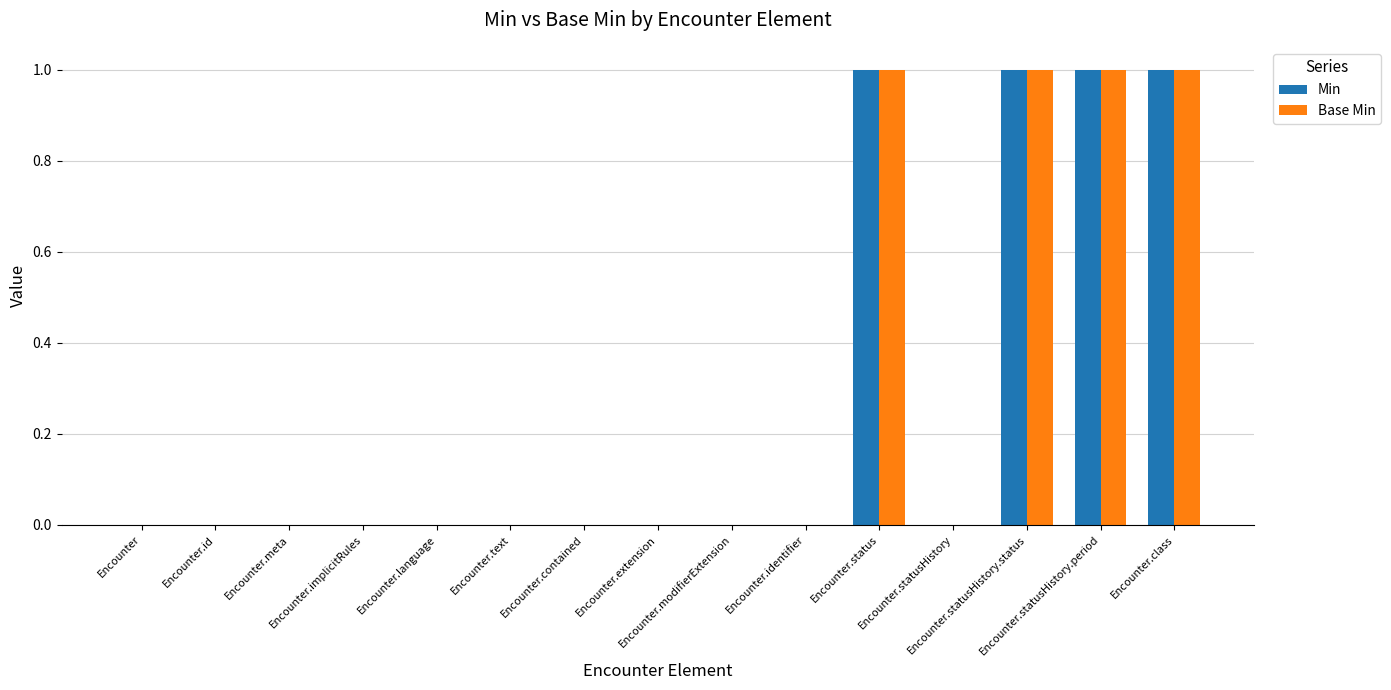

Count the number of categories in the chart.

15